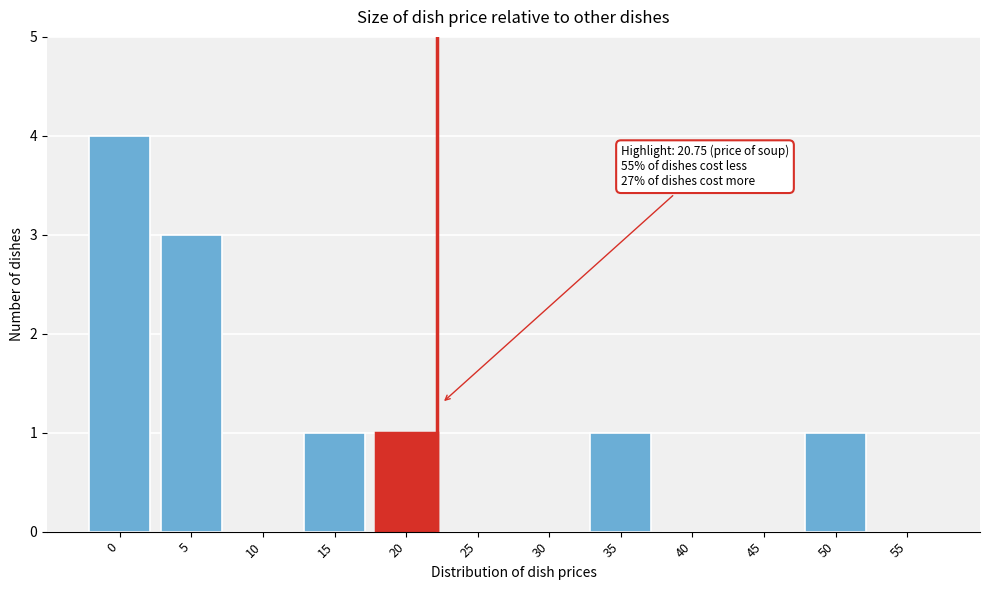

Reading left to right, extract all data points from this chart.

0=4	5=3	10=0	15=1	20=1	25=0	30=0	35=1	40=0	45=0	50=1	55=0